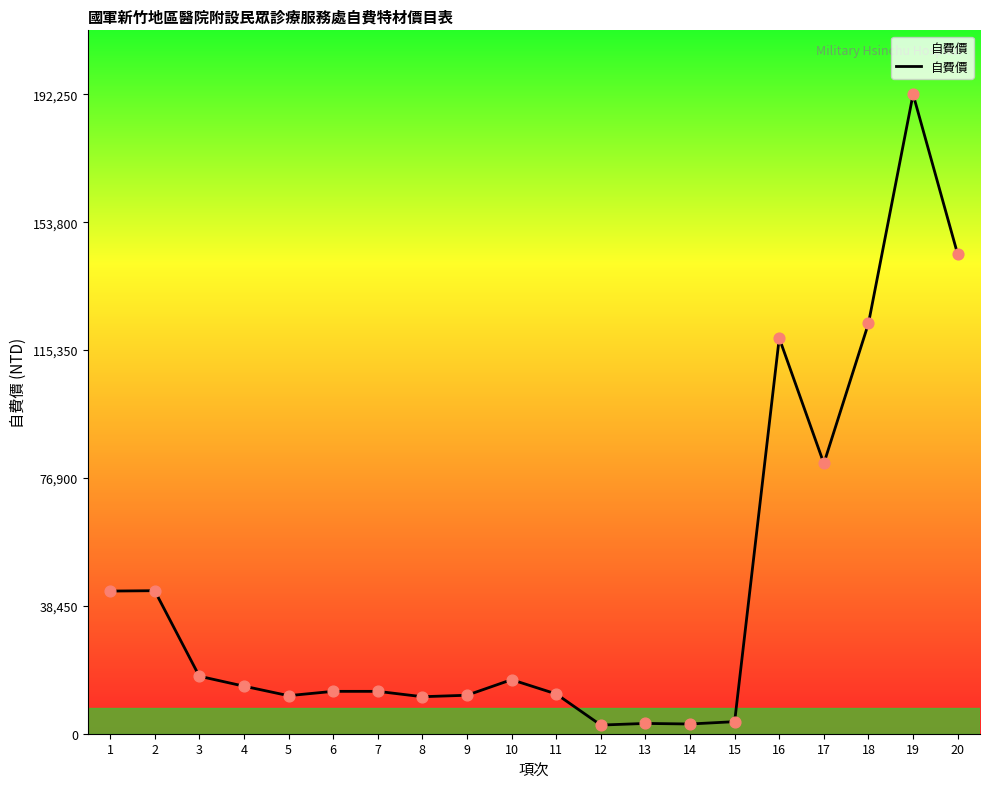

What is the ratio of the value at 11 to the value at 15?

3.3